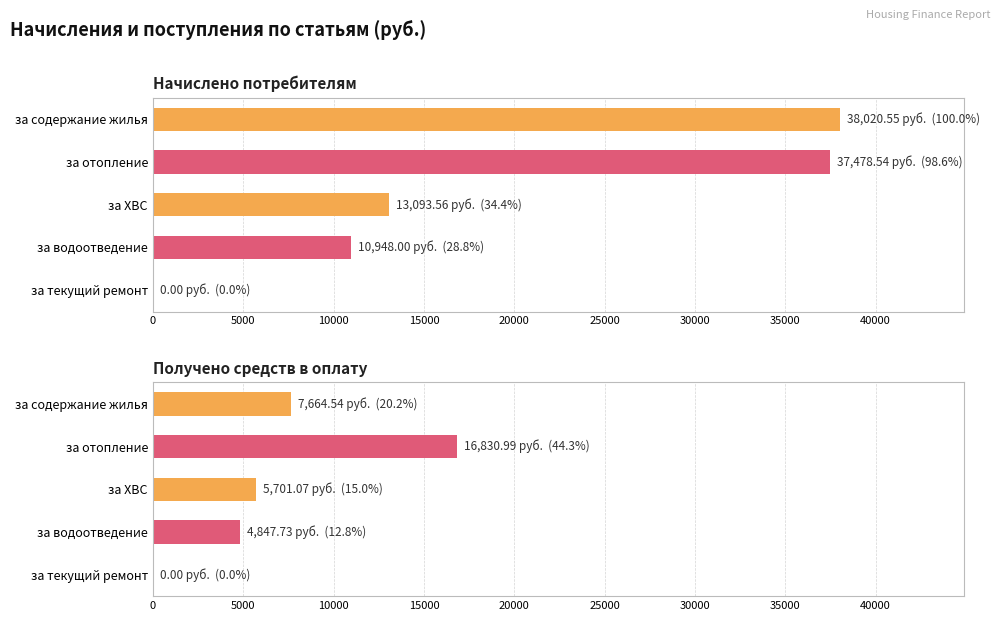

What are all the series names shown in the legend?

за содержание жилья, за отопление, за ХВС, за водоотведение, за текущий ремонт